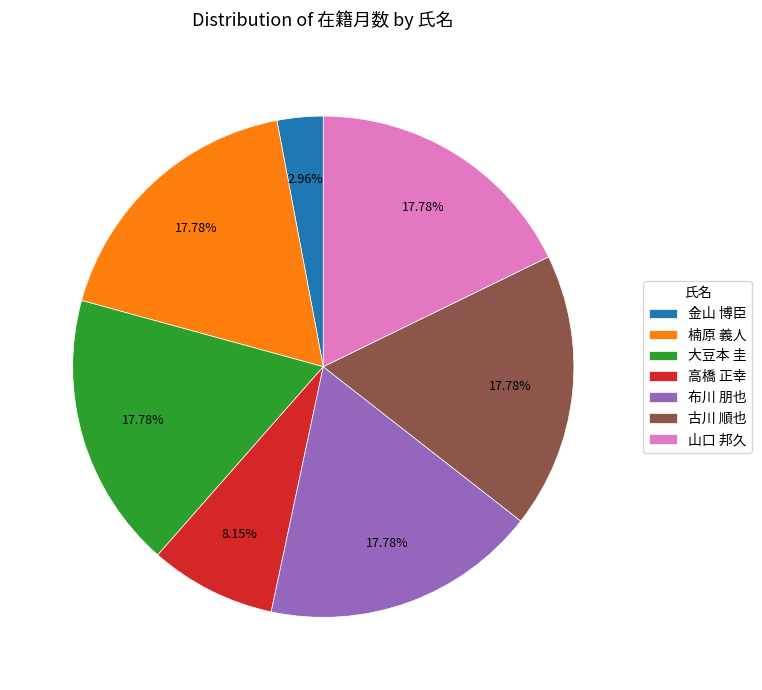

Does any single category account for the majority?

No